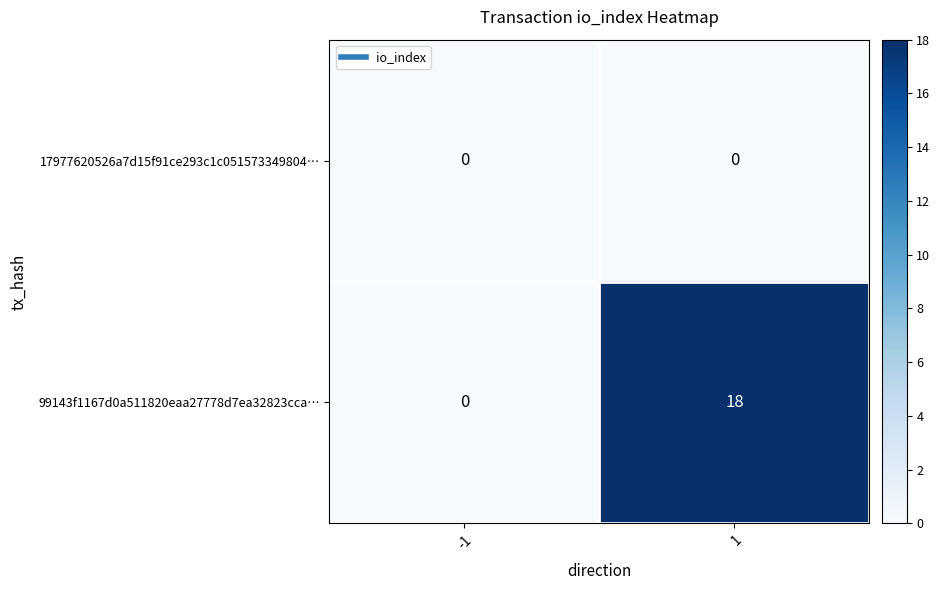

Which series changed the most between -1 and 1?

99143f1167d0a511820eaa27778d7ea32823cca…